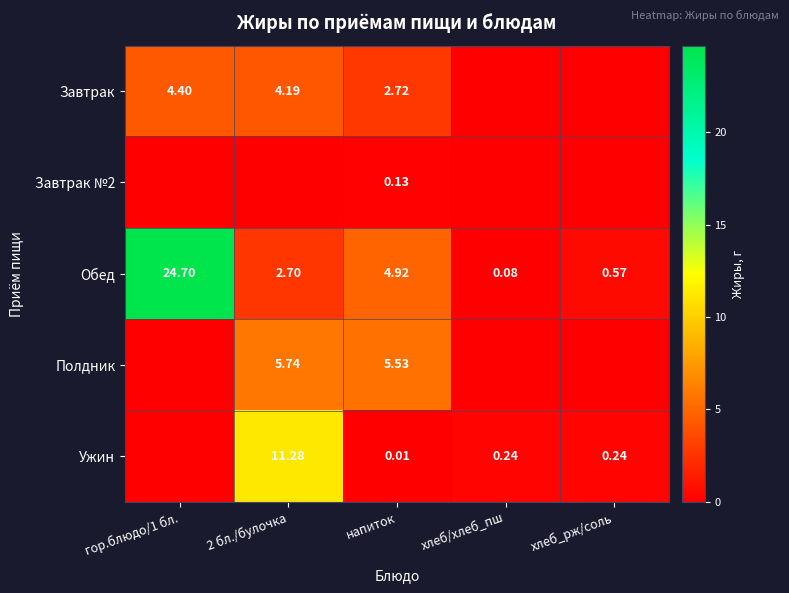

At which label is Обед closest to 12?

напиток